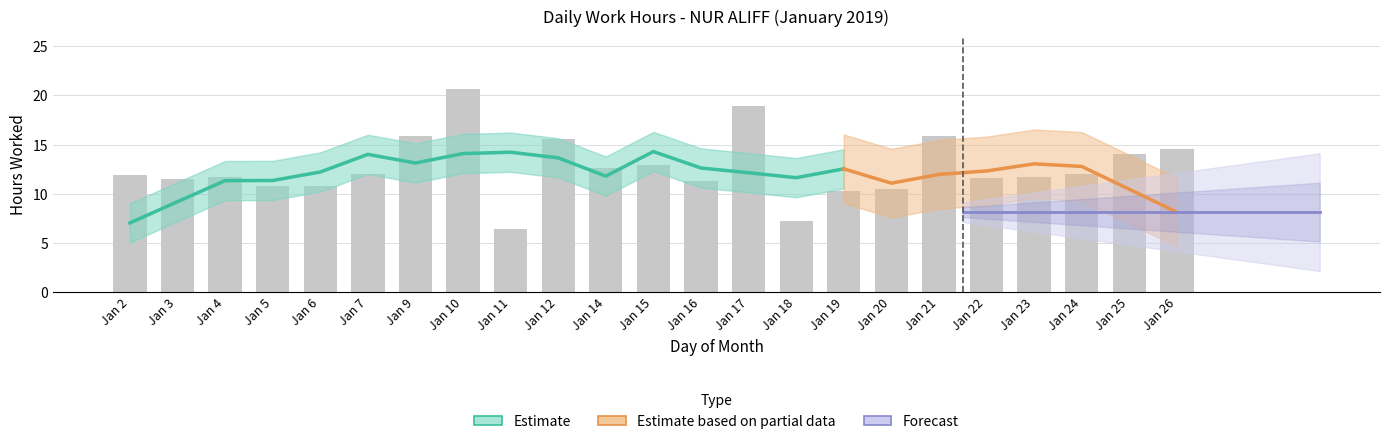

What is the difference between the values at Jan 24 and Jan 16?

0.6